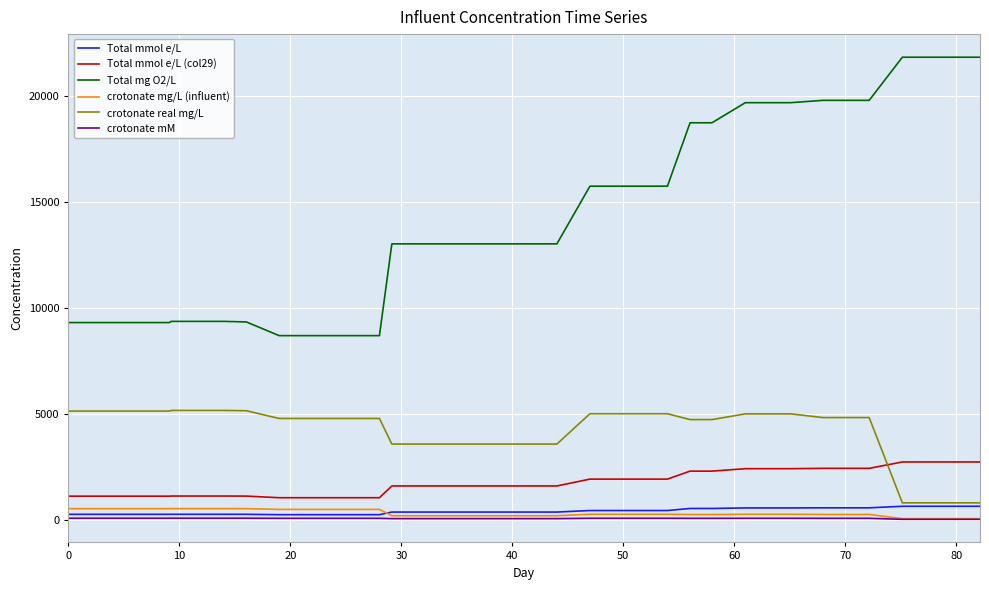

Which series has the largest range (max minus min)?

Total mg O2/L